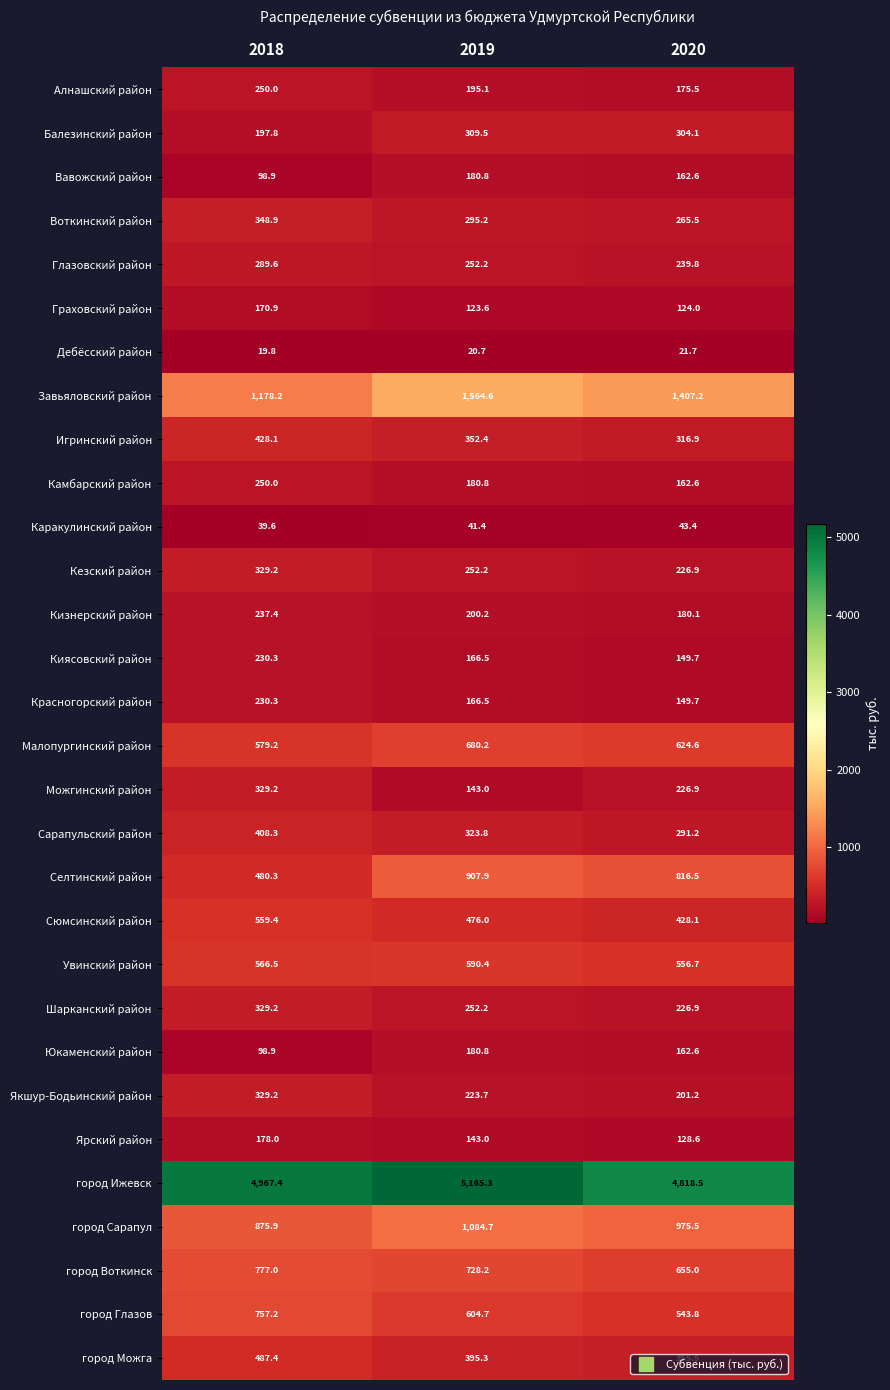

At how many categories does at least one series exceed 3391?

3